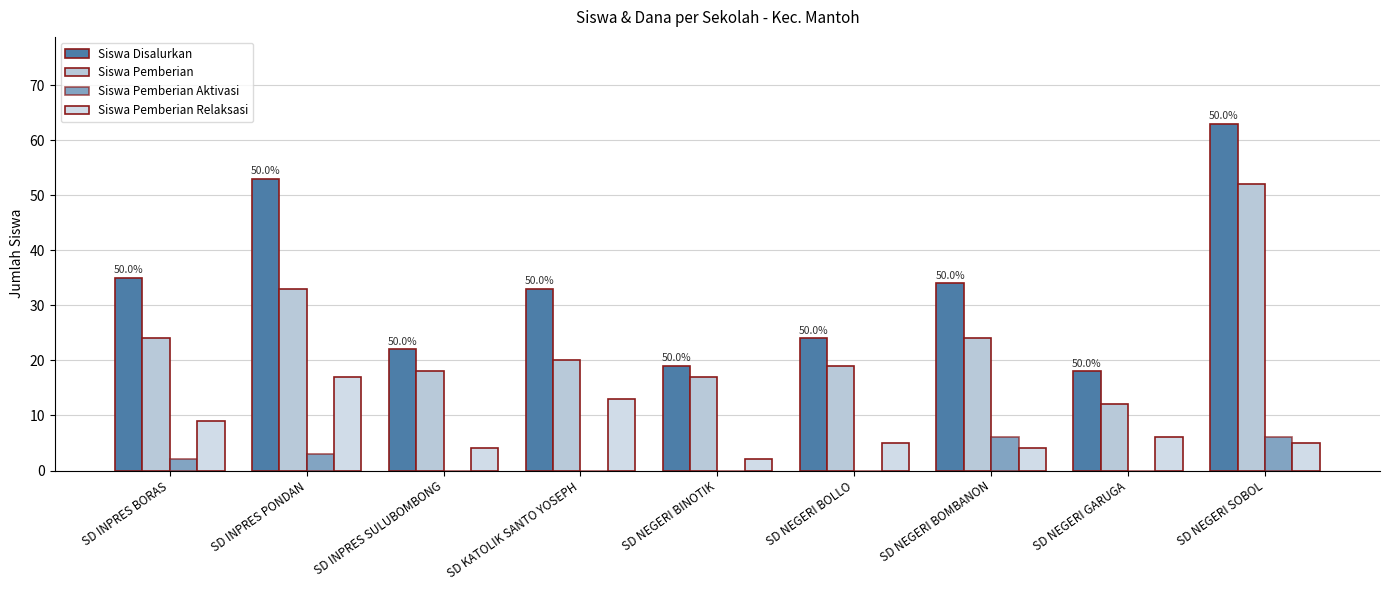

How many series are shown in this chart?

4